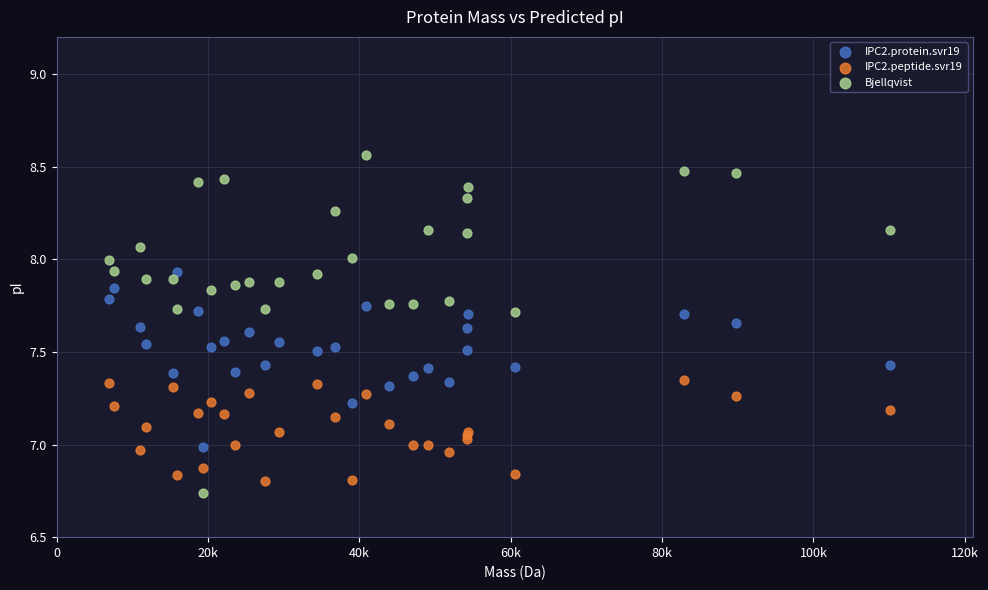

What are all the series names shown in the legend?

IPC2.protein.svr19, IPC2.peptide.svr19, Bjellqvist